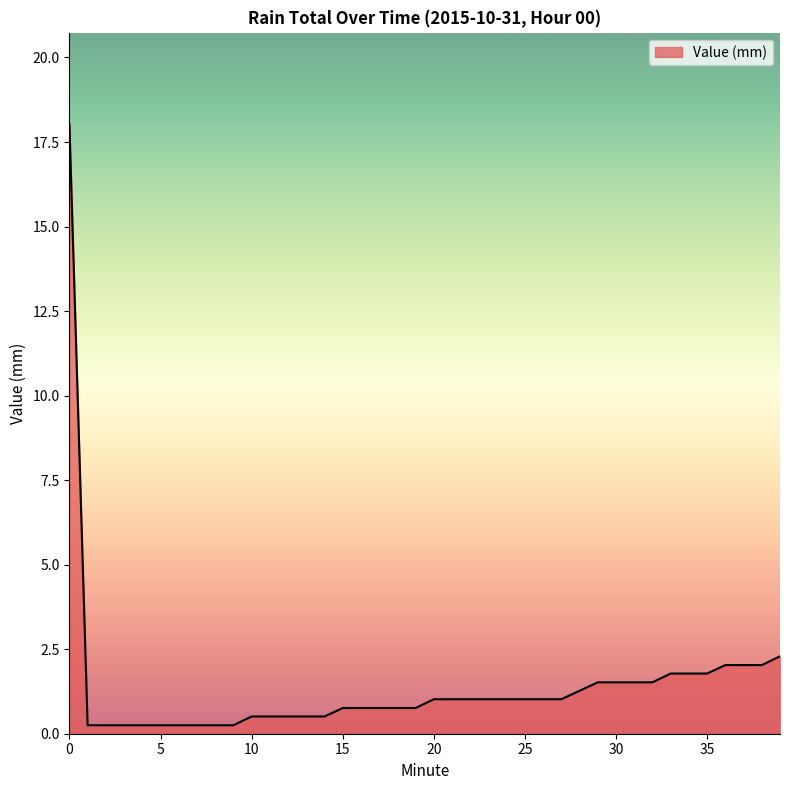

Does the chart have visible grid lines?

No